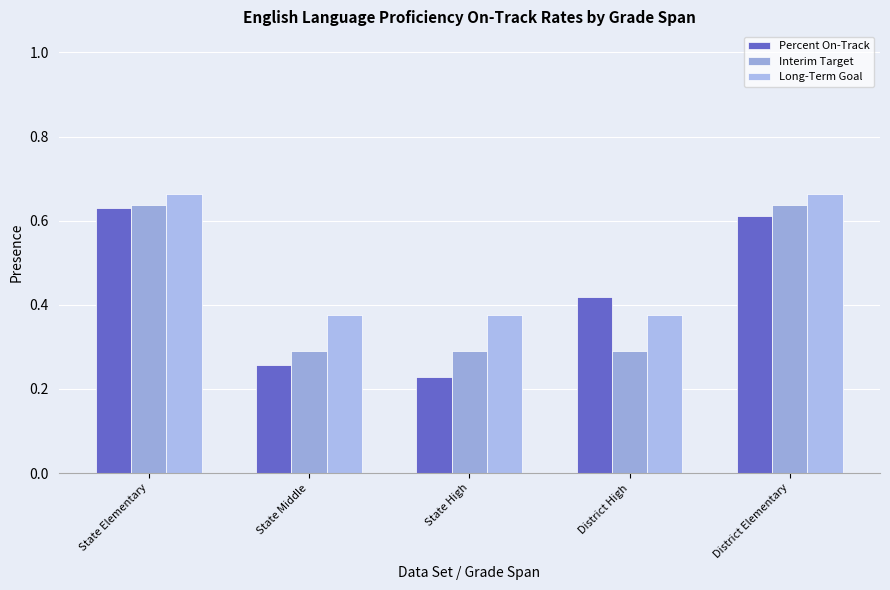

Reading left to right, extract all data points from this chart.

Percent On-Track: 0.6	0.3	0.2	0.4	0.6
Interim Target: 0.6	0.3	0.3	0.3	0.6
Long-Term Goal: 0.7	0.4	0.4	0.4	0.7